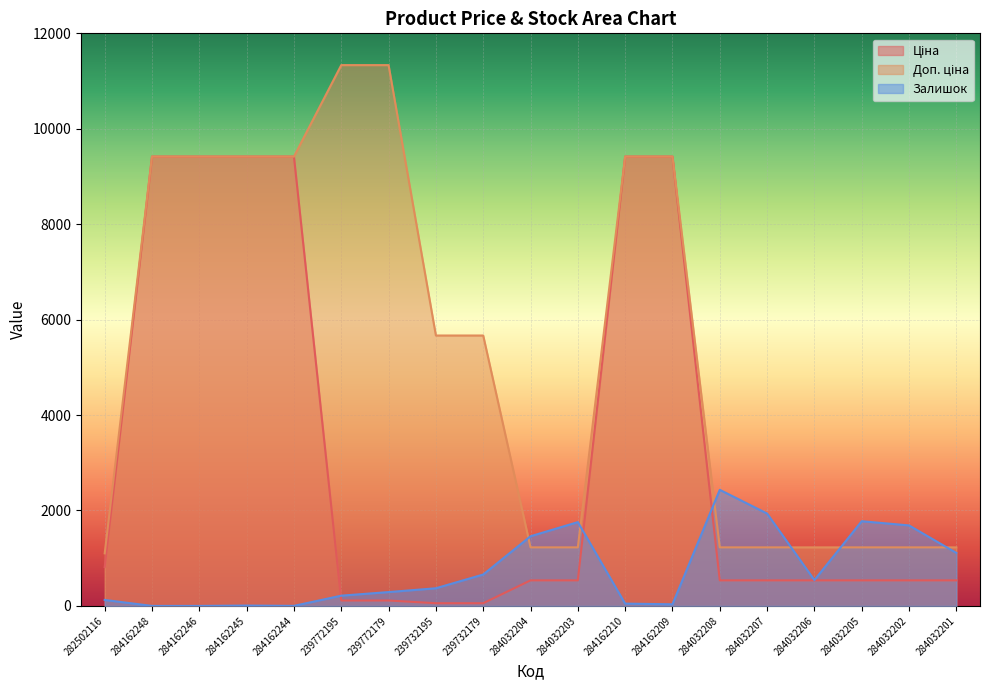

How many lines are shown in the chart?

3